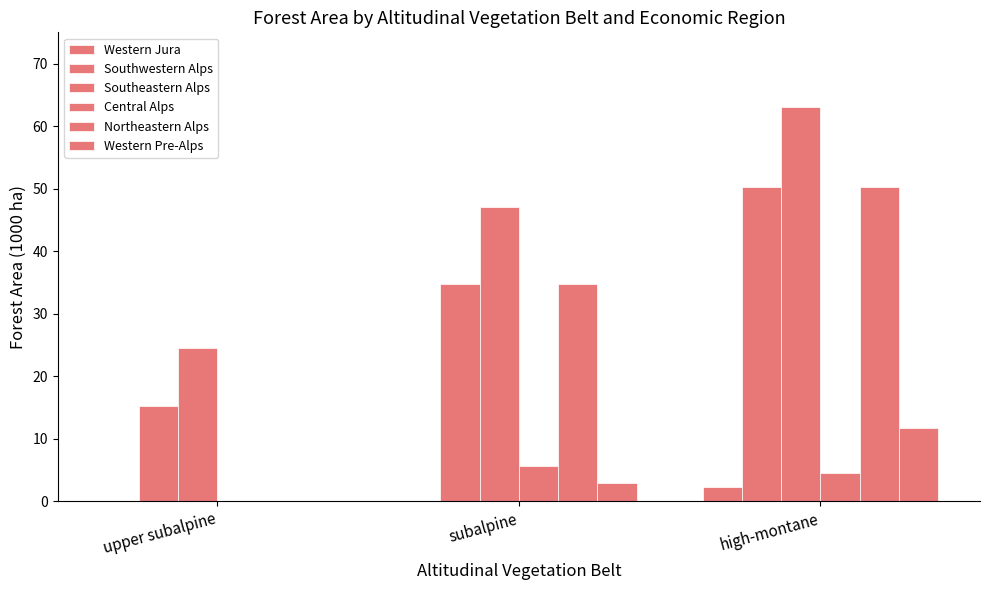

At which category is the sum across all series the highest?

high-montane